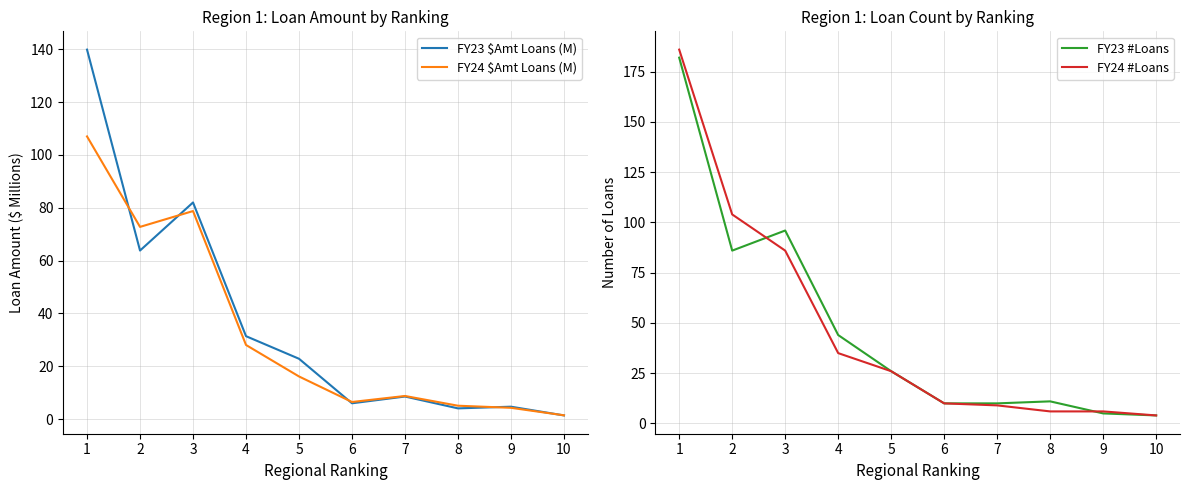

Which has a higher value, 5 or 8?

5